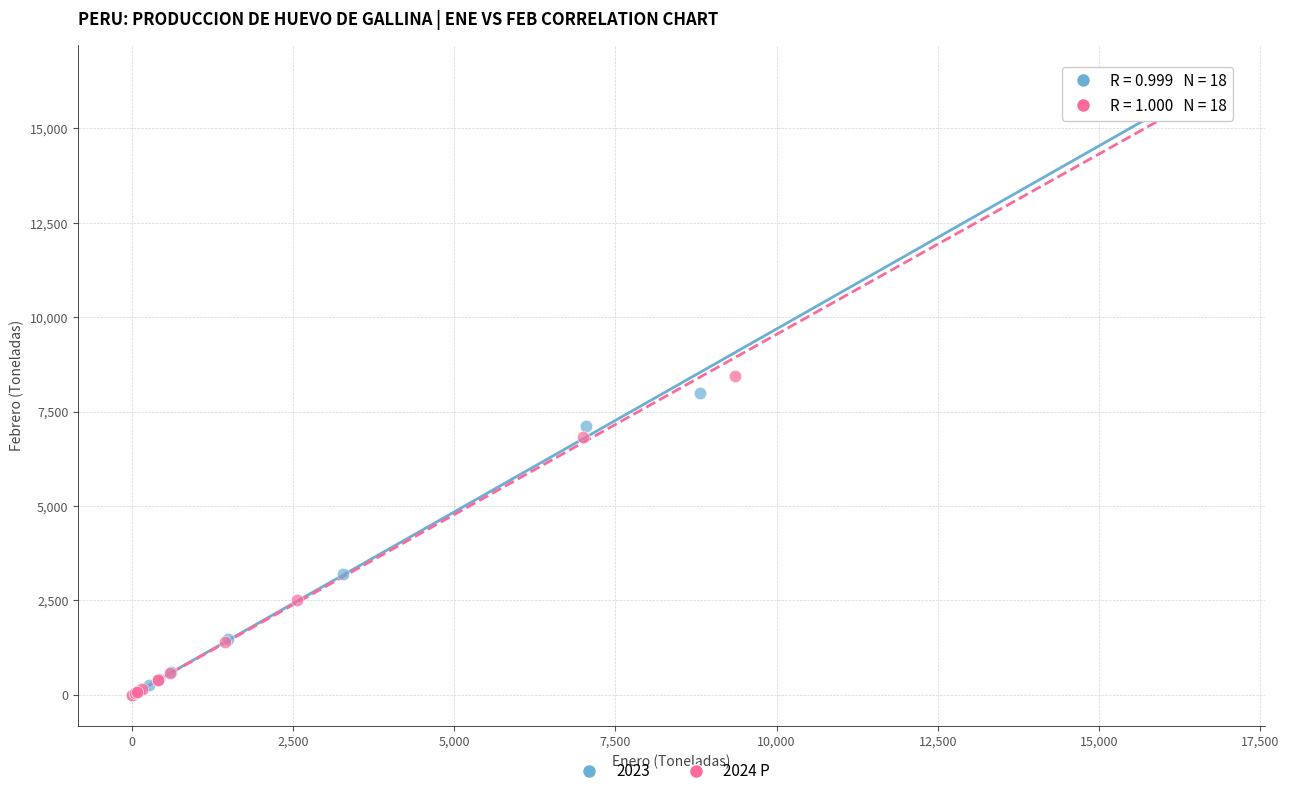

Which series has the widest spread of Y values?

2023